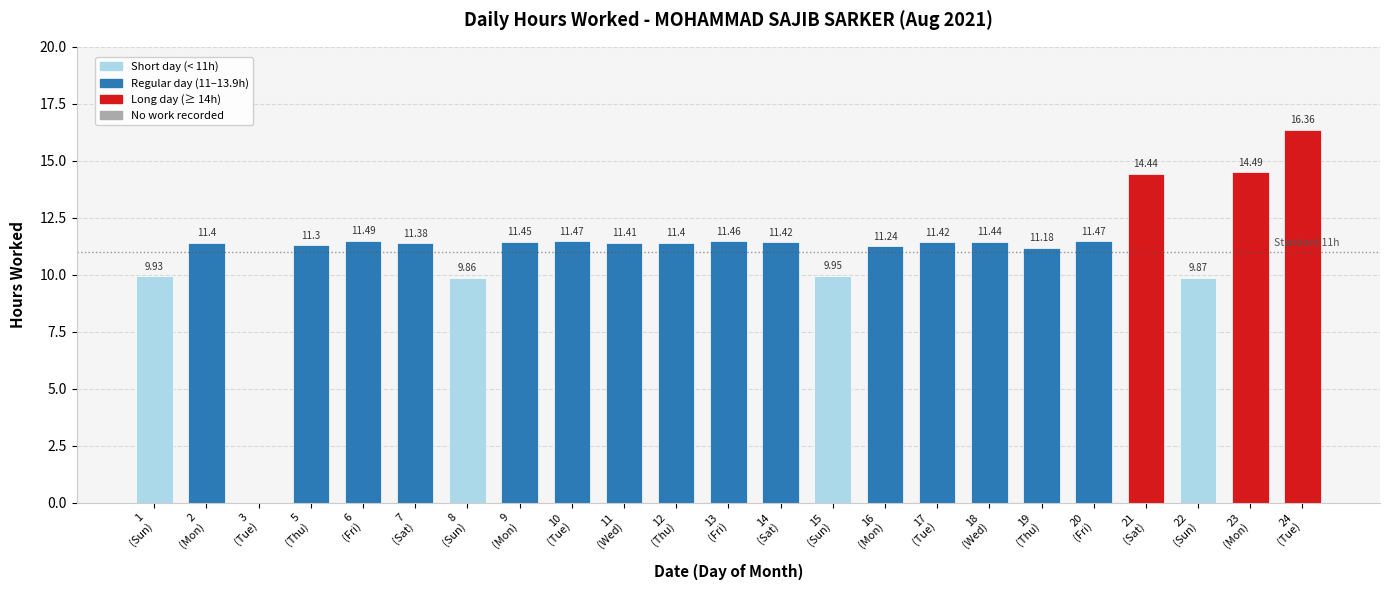

Are the bars grouped side by side (vs. stacked)?

No